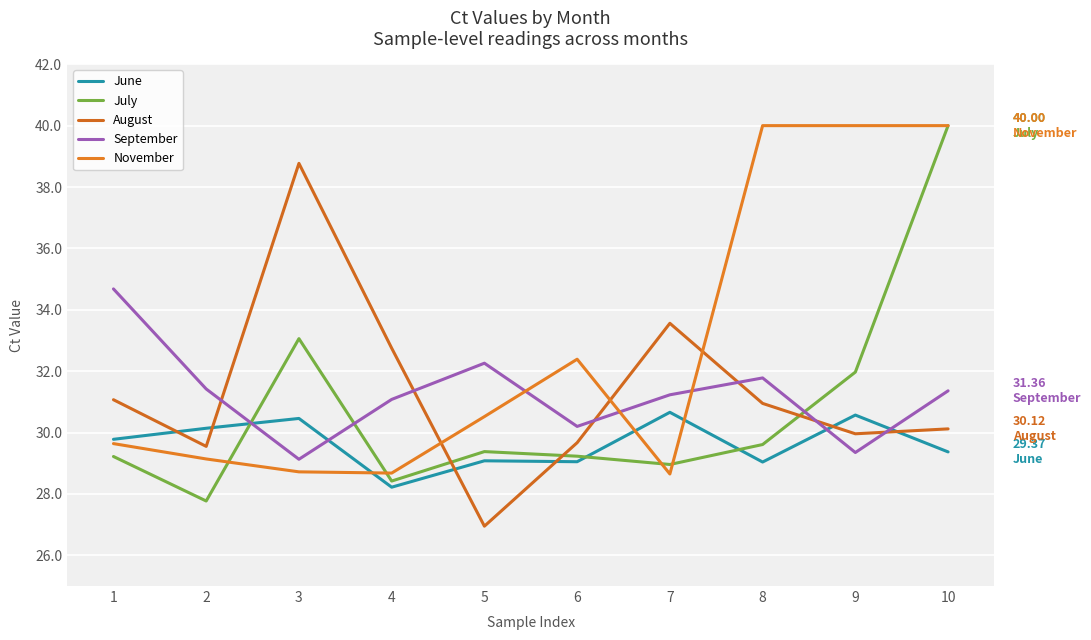

How many values in the November series are below 30?

5